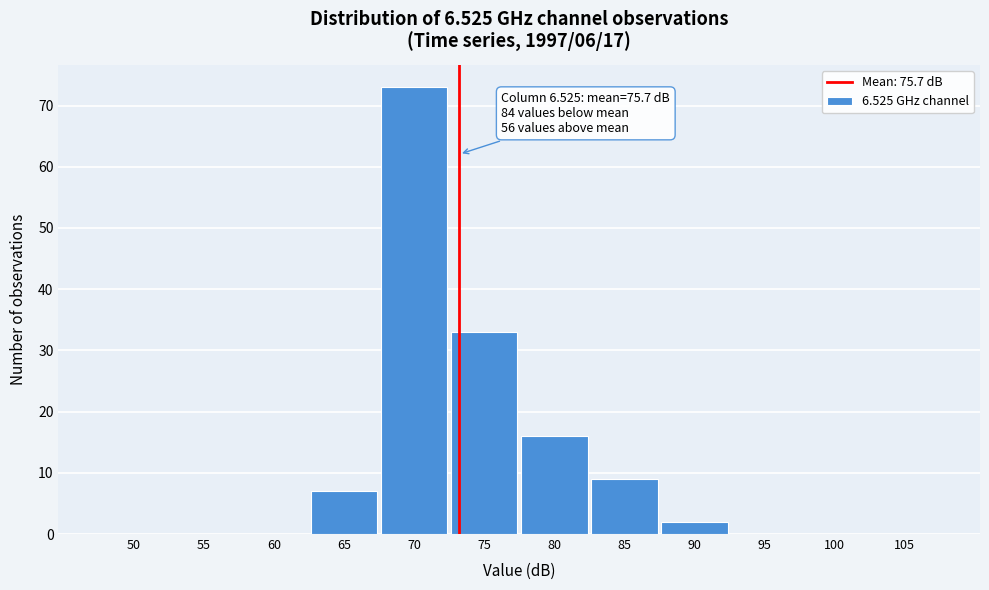

Reading left to right, list all the values displayed in this chart.

50=0	55=0	60=0	65=7	70=73	75=33	80=16	85=9	90=2	95=0	100=0	105=0